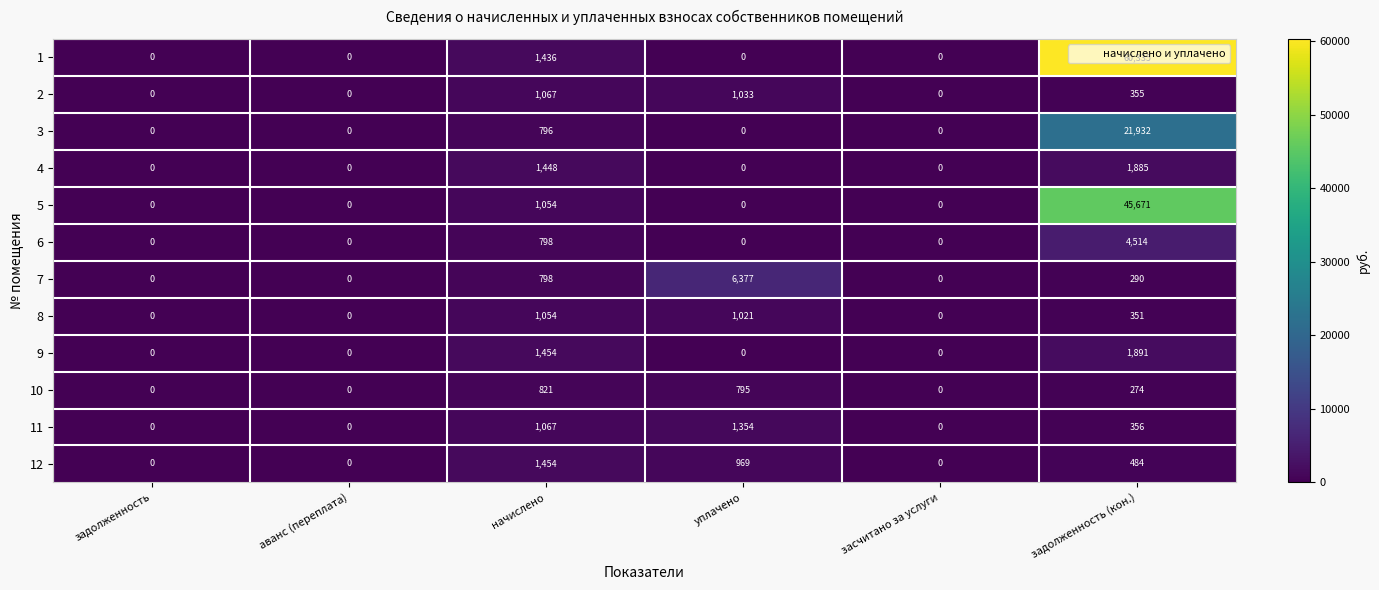

What is the difference between the highest and lowest values at начислено?

658